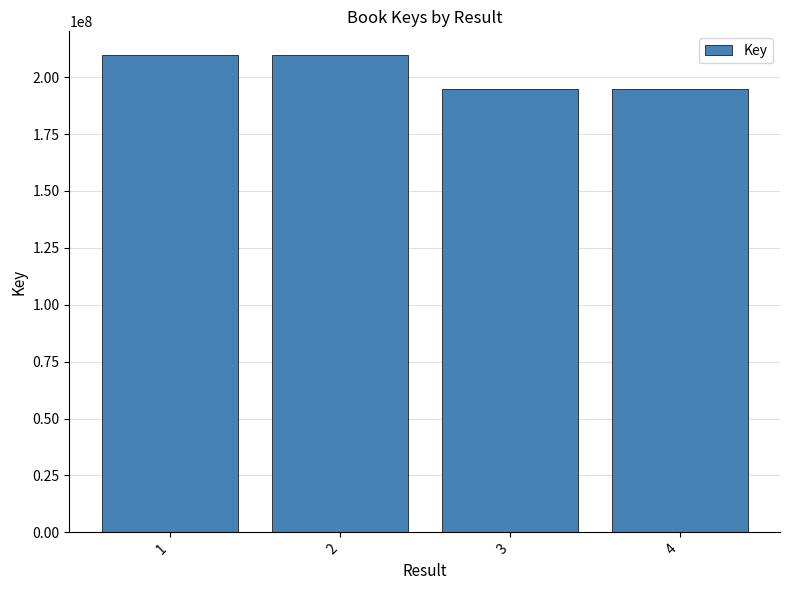

What is the difference between the values at 1 and 3?

14681178